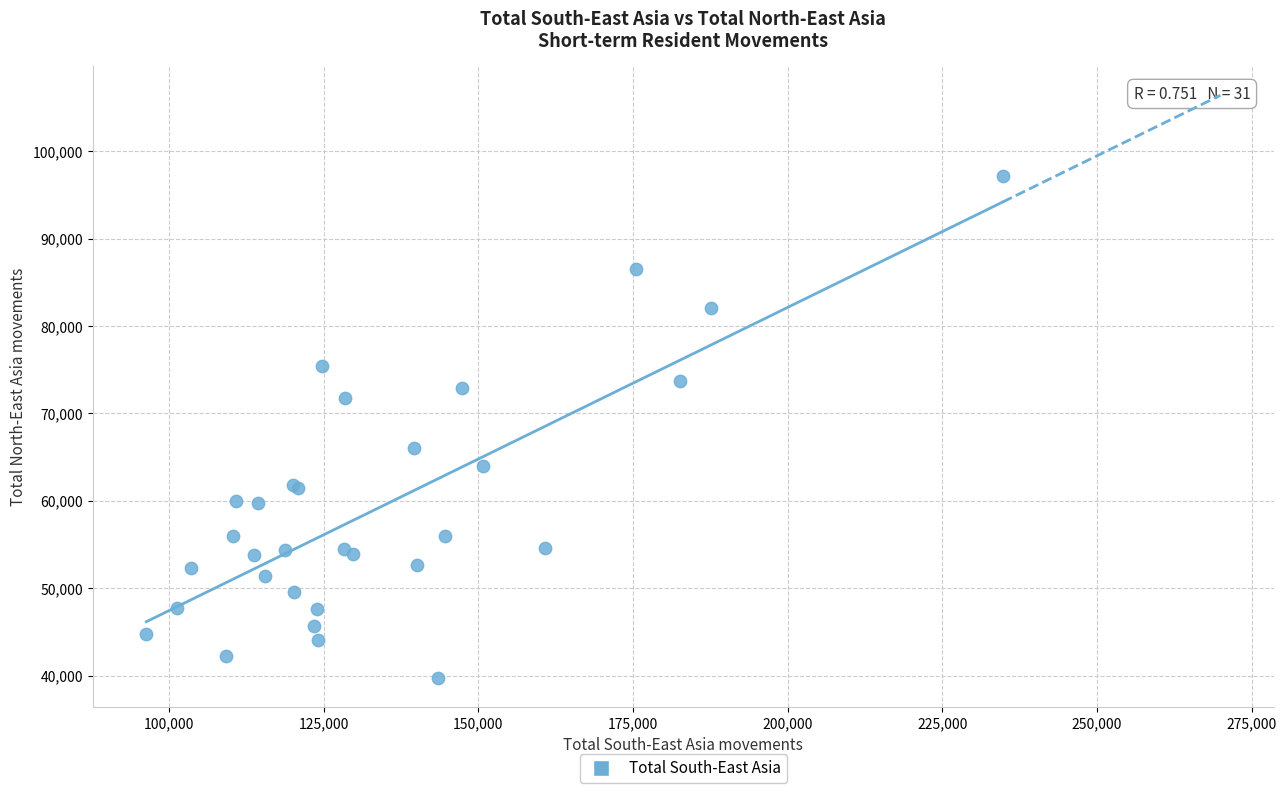

What Y value in the scatter plot is closest to 68460?

66030